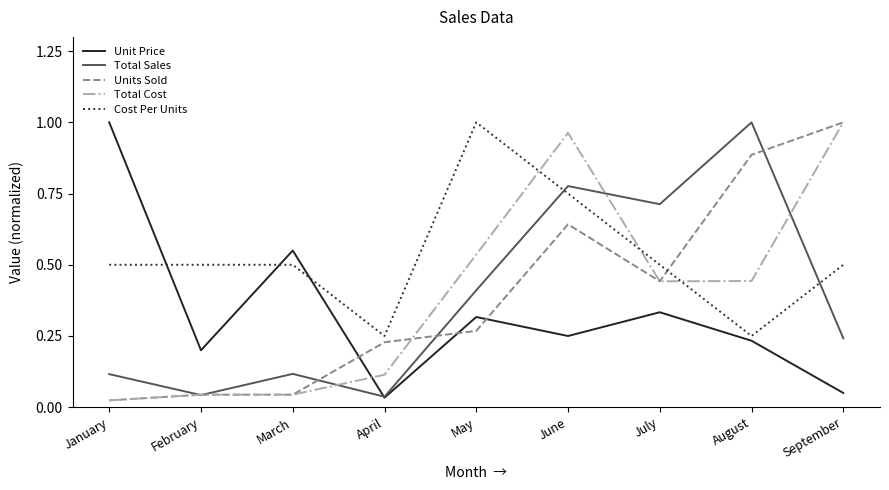

True or false: Total Cost has more than 0 points higher than both neighbors.

True